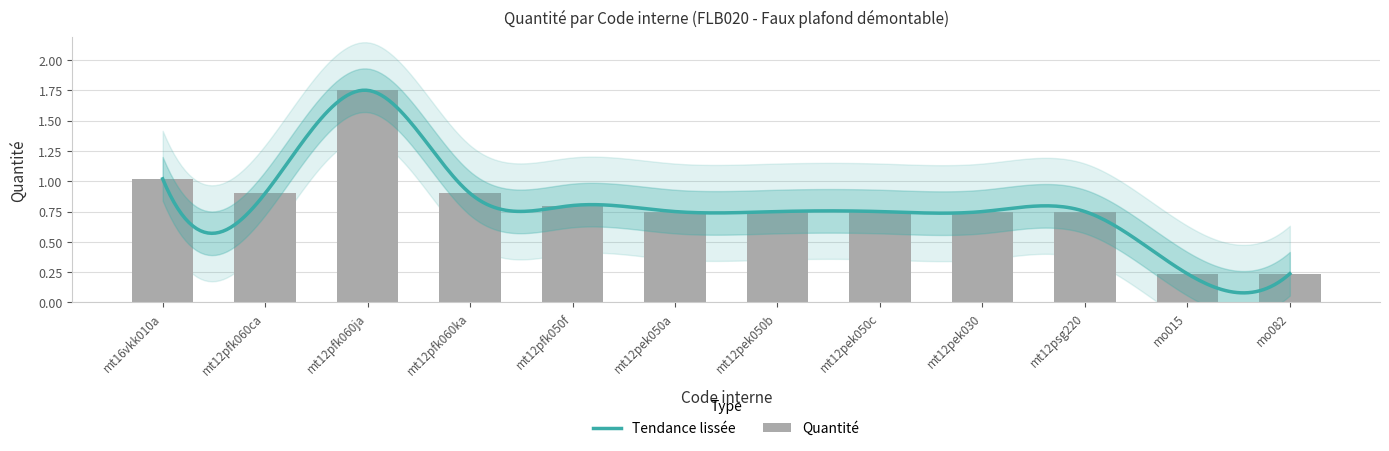

What is the difference between the values at mt12pfk060ka and mo015?

0.7